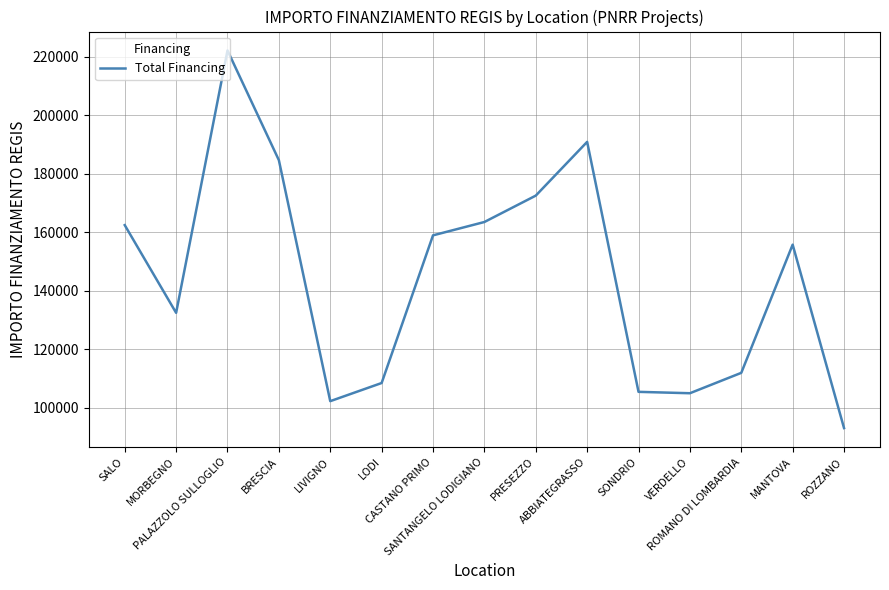

What is the greatest value displayed?

222191.0